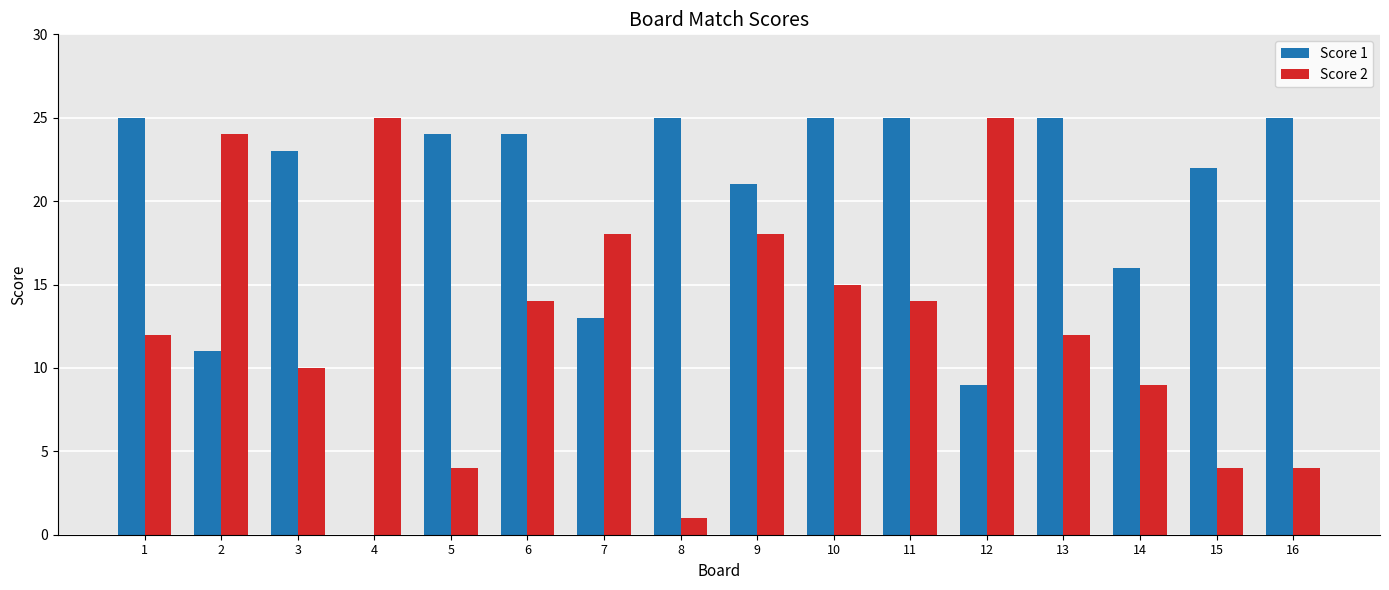

Which series changed the most between 8 and 16?

Score 2